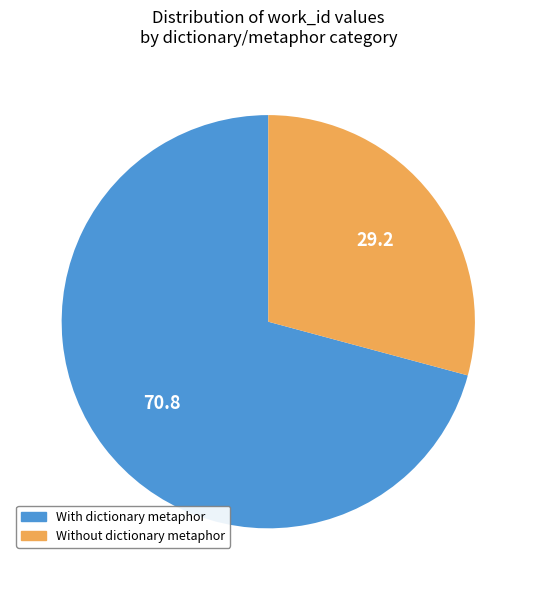

Is there a majority slice in this chart?

Yes